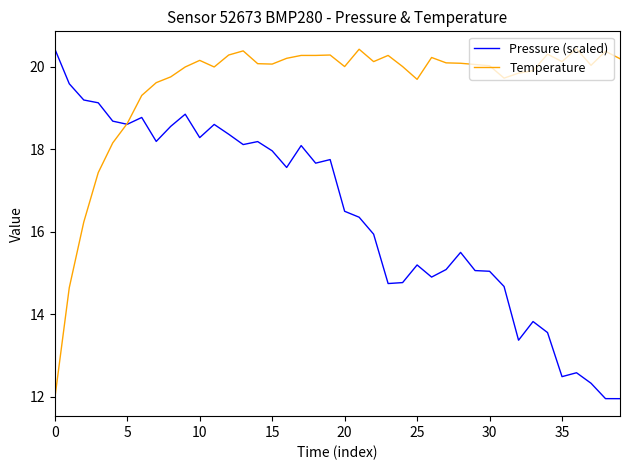

Which series has the largest total across all categories?

Temperature